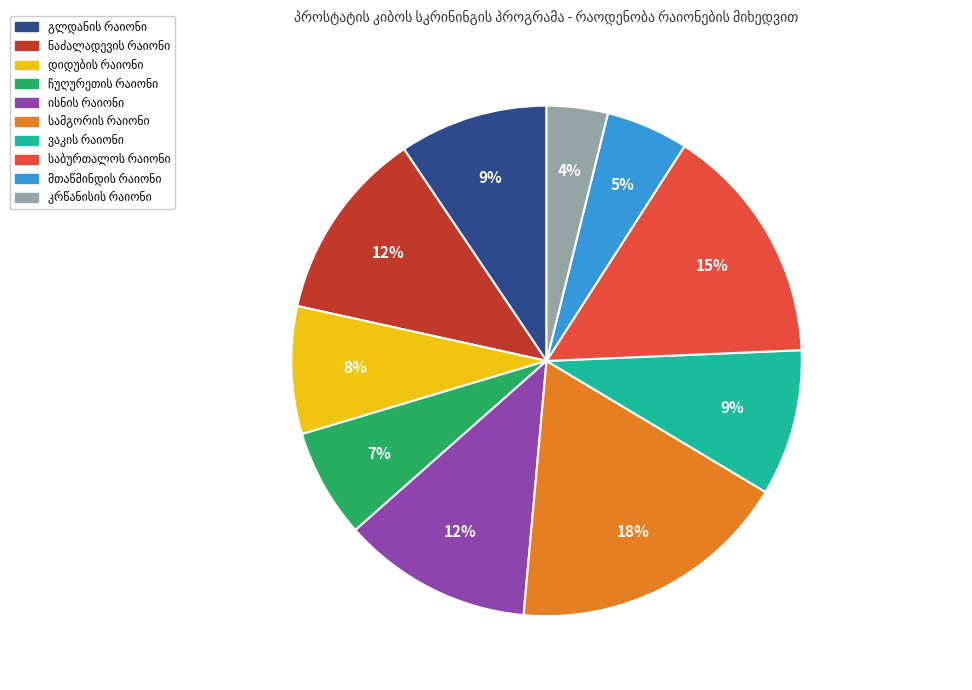

Is there any slice that represents more than half of the pie?

No